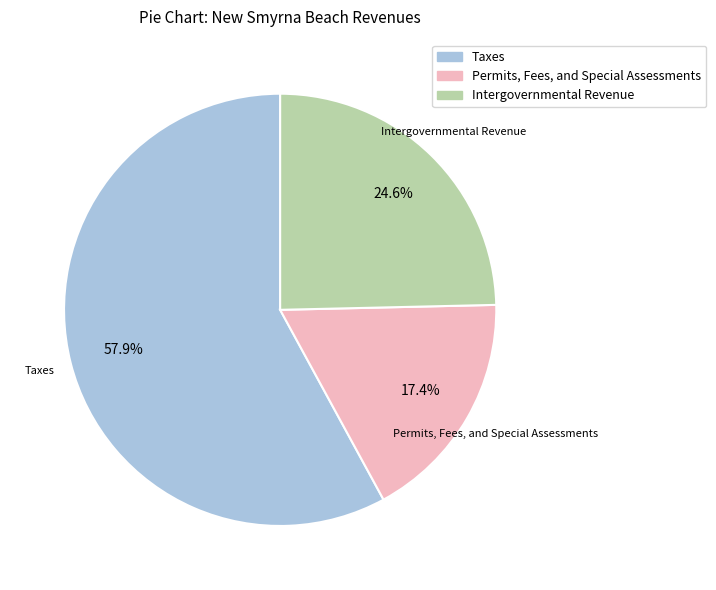

Which category accounts for the majority?

Taxes